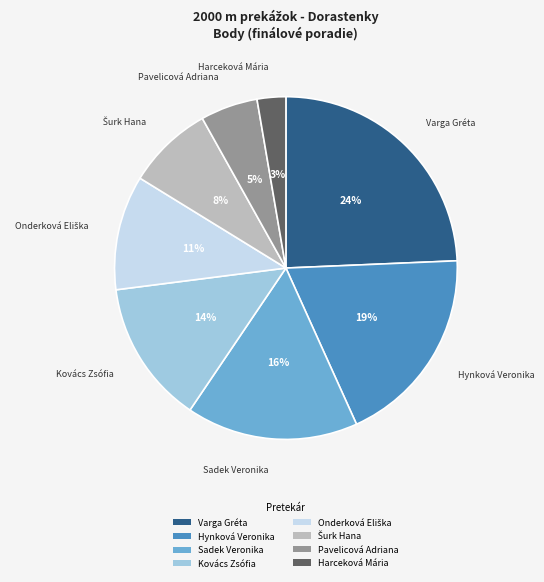

The Harceková Mária slice represents 3% of the pie. True or false?

True